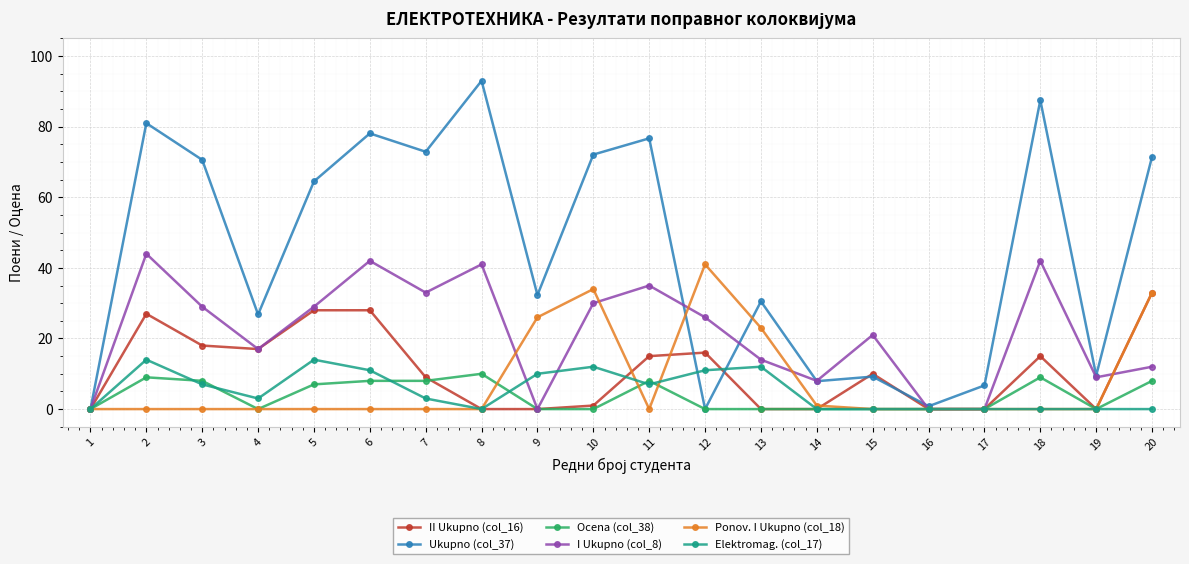

True or false: II Ukupno (col_16) and Ponov. I Ukupno (col_18) intersect in this chart.

True